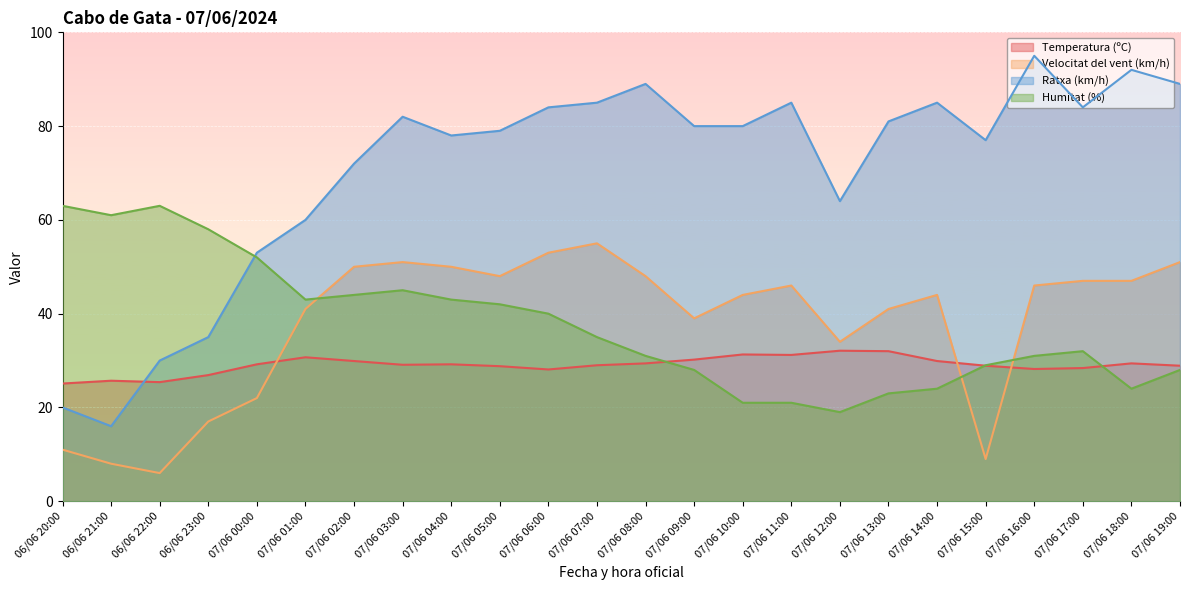

At which label does Temperatura (ºC) reach its peak?

07/06 12:00